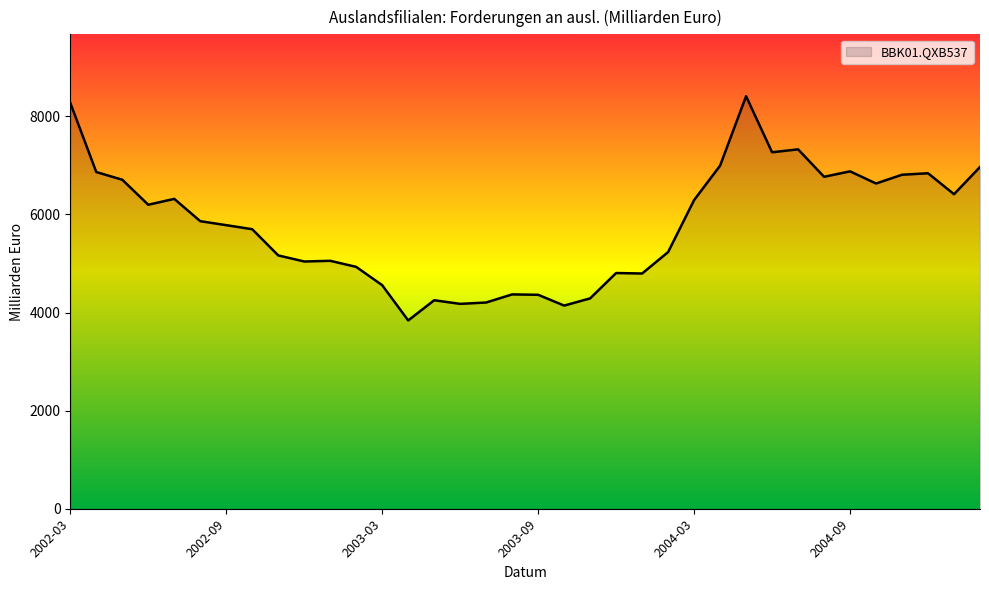

What is the difference between the maximum and minimum values?

4572